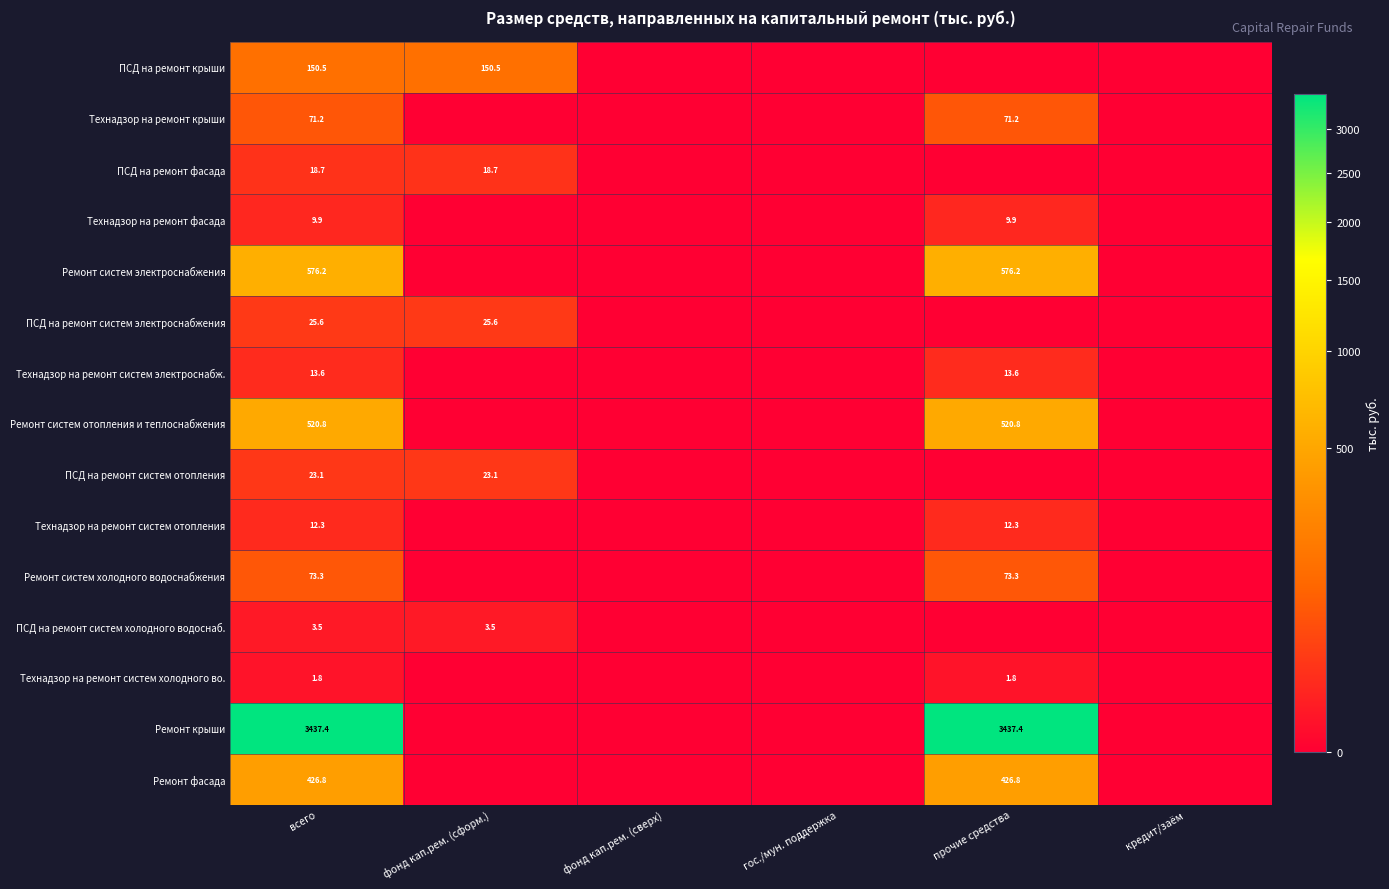

What is the greatest value displayed?

3437.4